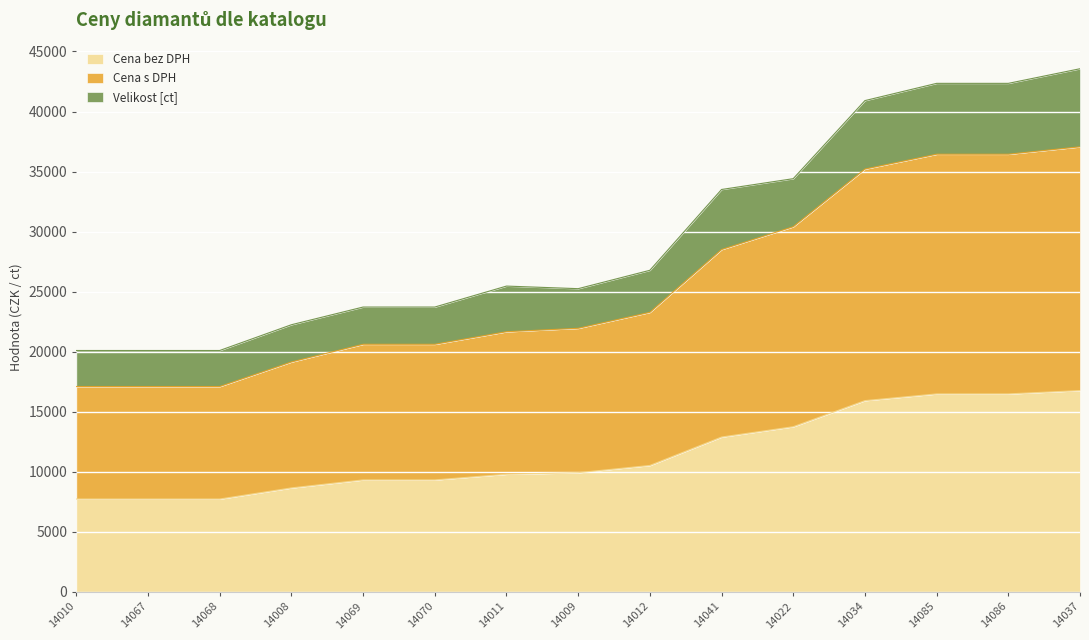

Which series has the largest range (max minus min)?

Cena s DPH